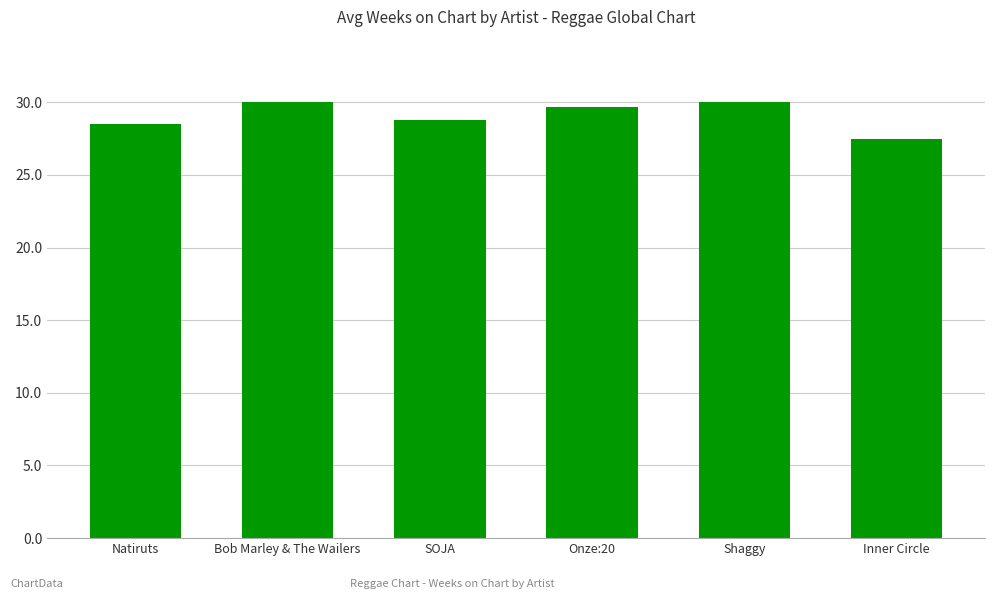

Does the chart contain stacked bars?

No